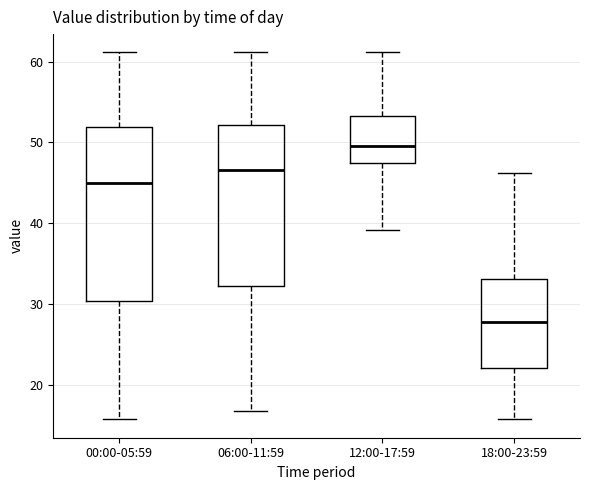

Reading left to right, read every box against the y-axis: the position of its median line, the range the box covers, and the ends of its whiskers. The values are not printed on the chart, so give them approximately, as read against the axis.

00:00-05:59: median 45, box 30 to 52, whiskers 16 to 61
06:00-11:59: median 47, box 32 to 52, whiskers 17 to 61
12:00-17:59: median 50, box 48 to 53, whiskers 39 to 61
18:00-23:59: median 28, box 22 to 33, whiskers 16 to 46